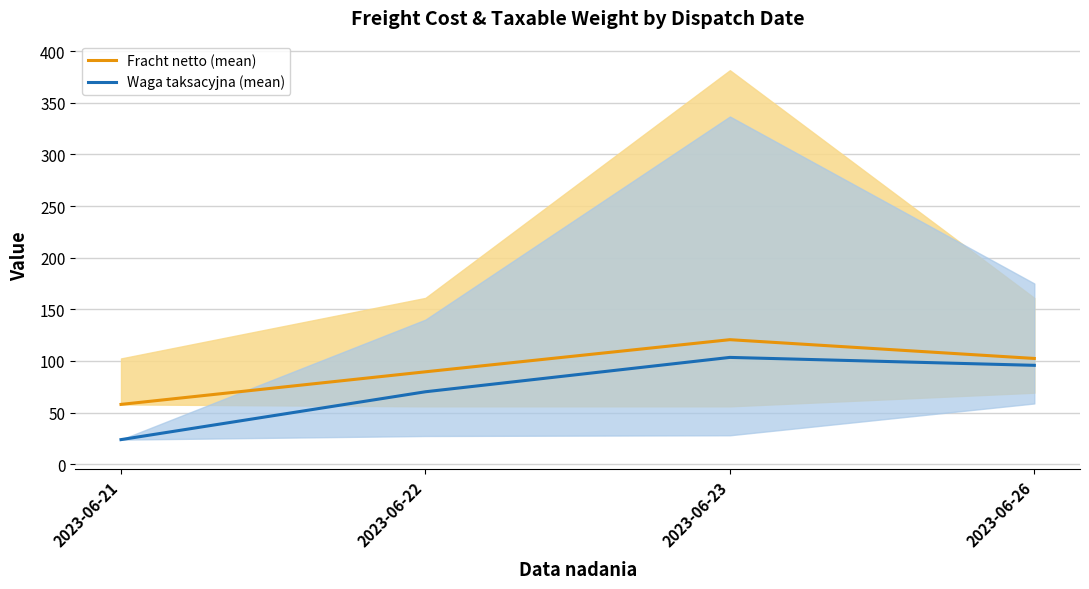

Which series has the widest spread of values?

Waga taksacyjna (mean)